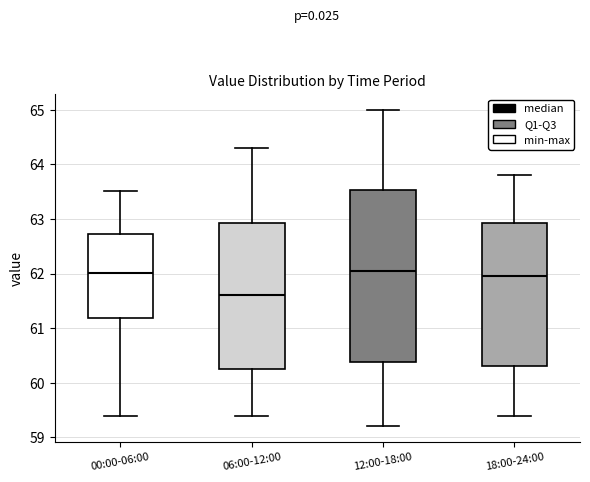

Reading left to right, read every box against the y-axis: the position of its median line, the range the box covers, and the ends of its whiskers. The values are not printed on the chart, so give them approximately, as read against the axis.

00:00-06:00: median 62.0, box 61.2 to 62.7, whiskers 59.4 to 63.5
06:00-12:00: median 61.6, box 60.3 to 62.9, whiskers 59.4 to 64.3
12:00-18:00: median 62.1, box 60.4 to 63.5, whiskers 59.2 to 65.0
18:00-24:00: median 62.0, box 60.3 to 62.9, whiskers 59.4 to 63.8